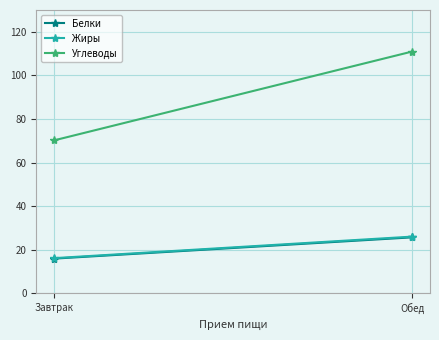

How many distinct data groups are displayed?

3